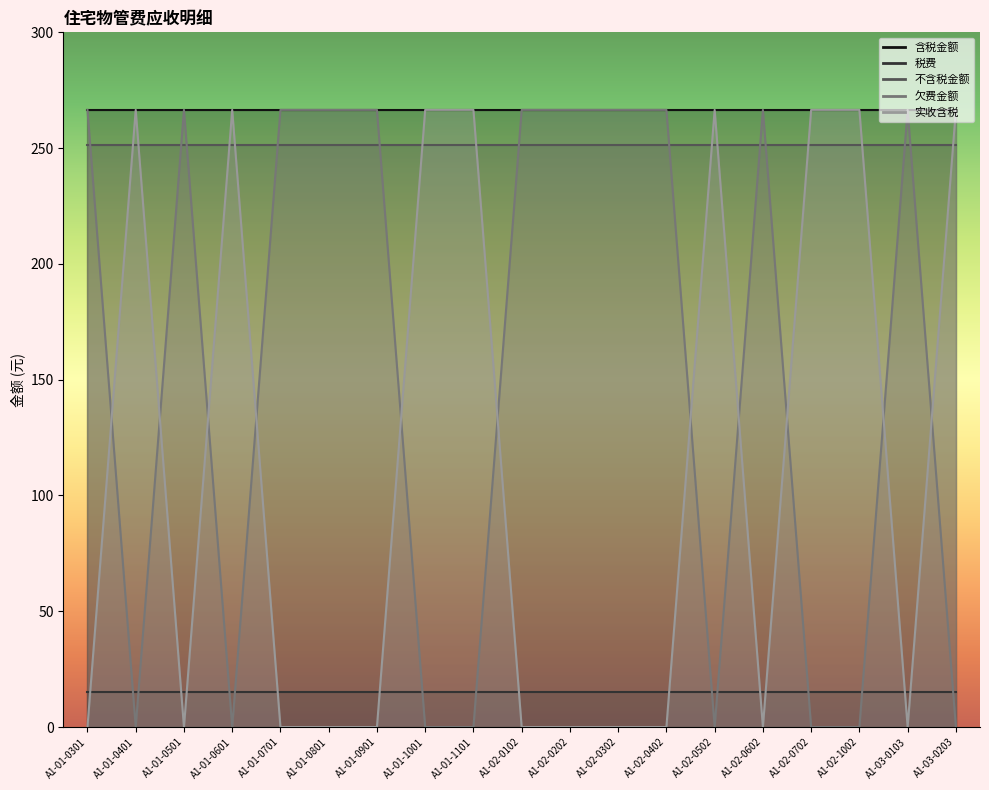

Where is 税费 nearest to the value 15?

A1-01-0301